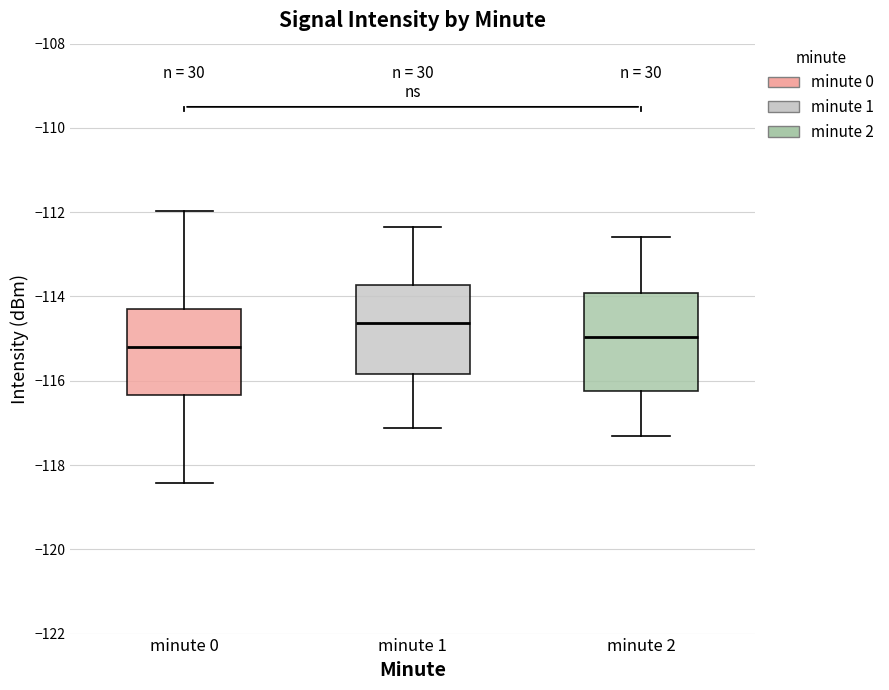

Where does the median line of the box for minute 1 sit on the y-axis? The values are not printed on the chart, so give them approximately, as read against the axis.

-114.6